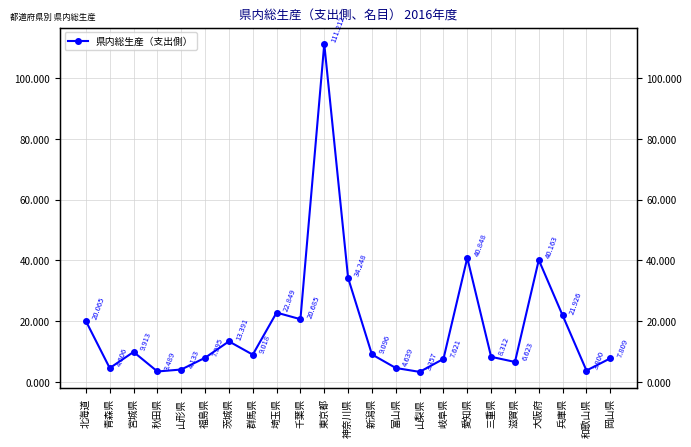

Reading right to left, transcribe all the data shown in this chart.

岡山県=7808860	和歌山県=3799618	兵庫県=21926255	大阪府=40163299	滋賀県=6622677	三重県=8312449	愛知県=40848289	岐阜県=7621019	山梨県=3356553	富山県=4639481	新潟県=9095778	神奈川県=34248027	東京都=111211779	千葉県=20684517	埼玉県=22849435	群馬県=9018193	茨城県=13390750	福島県=7995464	山形県=4132946	秋田県=3488963	宮城県=9913185	青森県=4605807	北海道=20064828